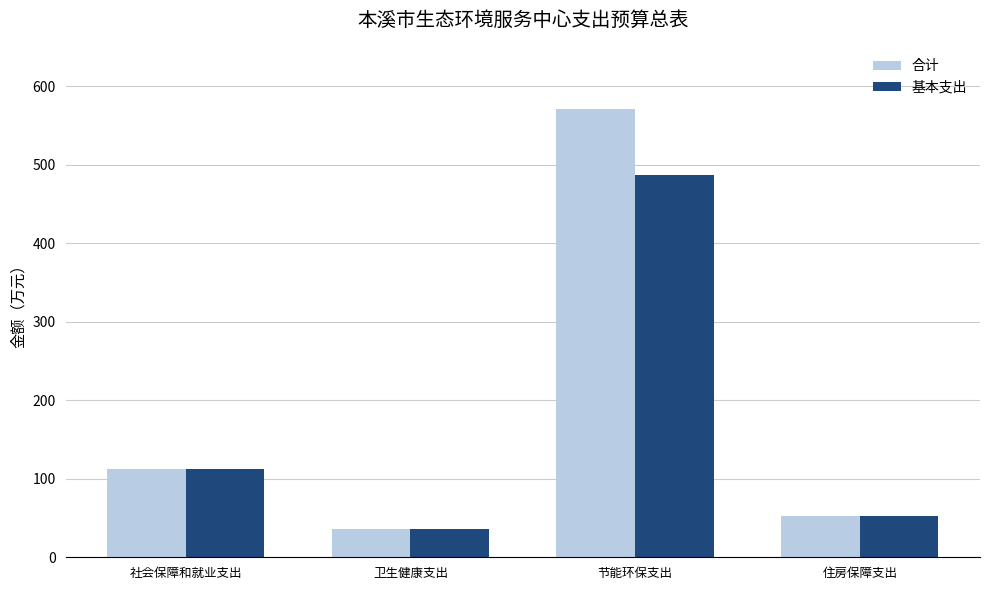

How many values in the 合计 series are below 112?

2